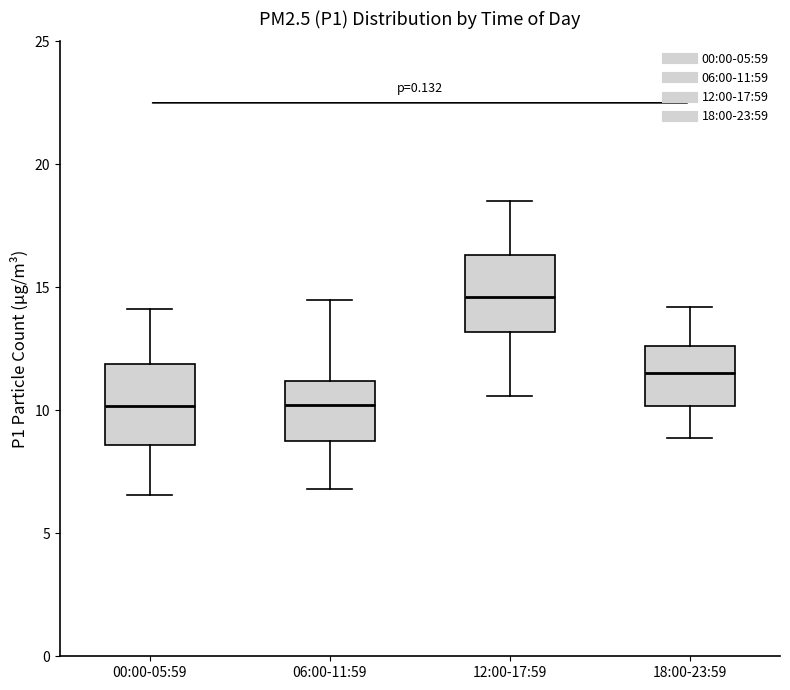

Where does the lower whisker of the box for 18:00-23:59 end on the y-axis? The values are not printed on the chart, so give them approximately, as read against the axis.

9.0